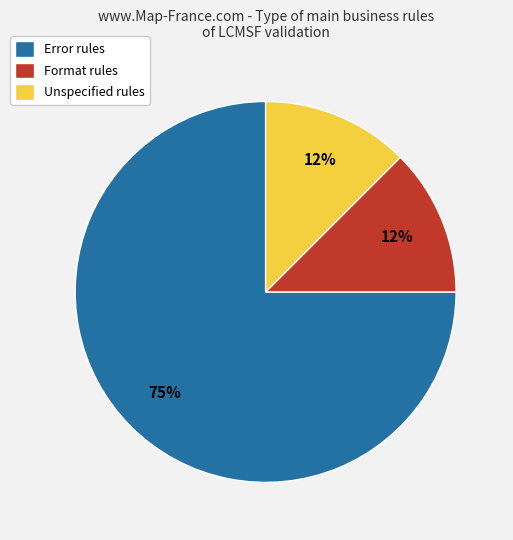

To the nearest percent, what is the average slice percentage?

33%